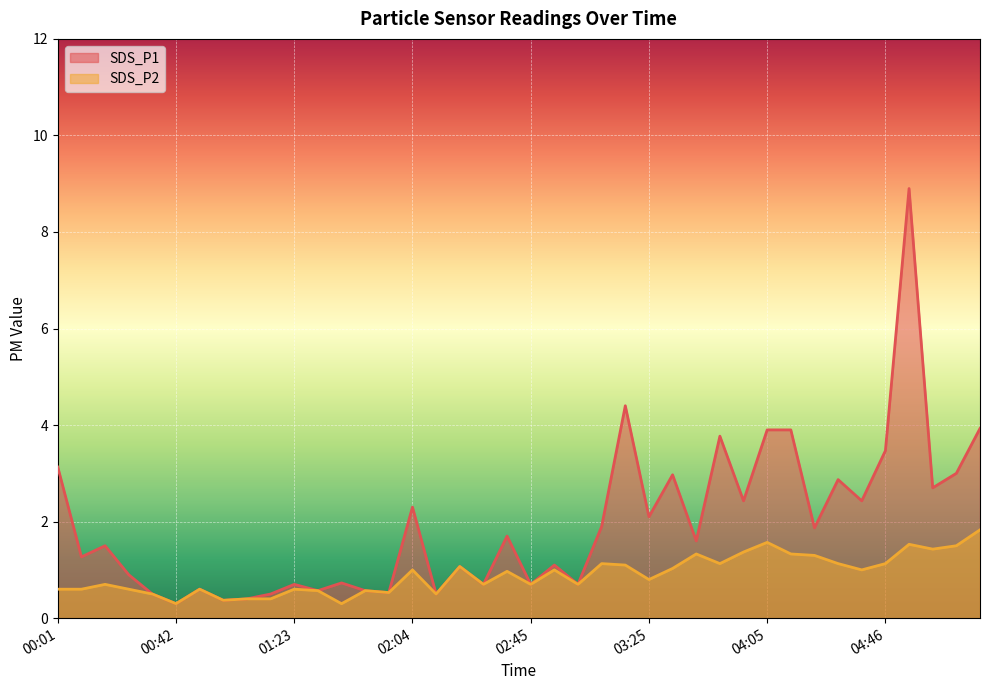

Is it true that SDS_P1 equals 1.9 at 03:09?

True